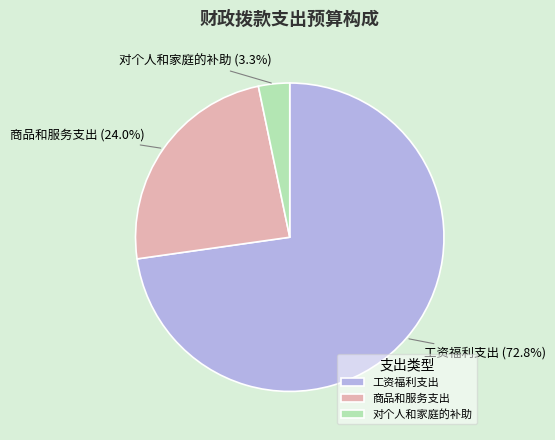

Count the number of slices in the pie.

3